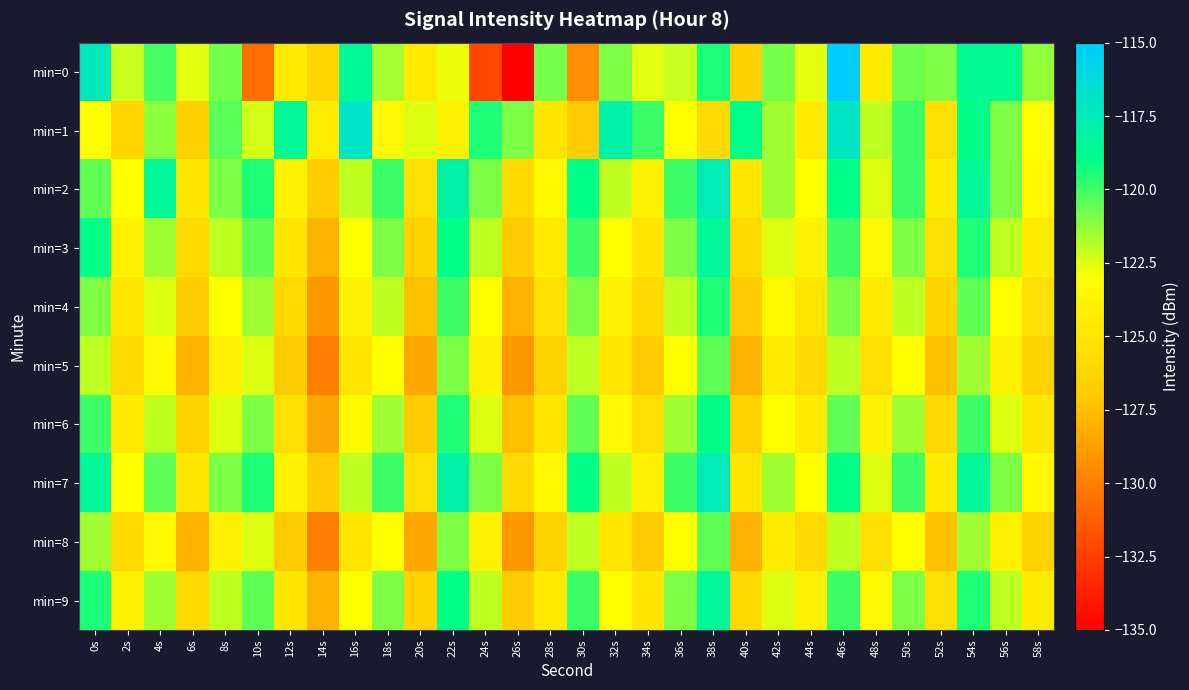

Between 38s and 24s, which is larger?

38s